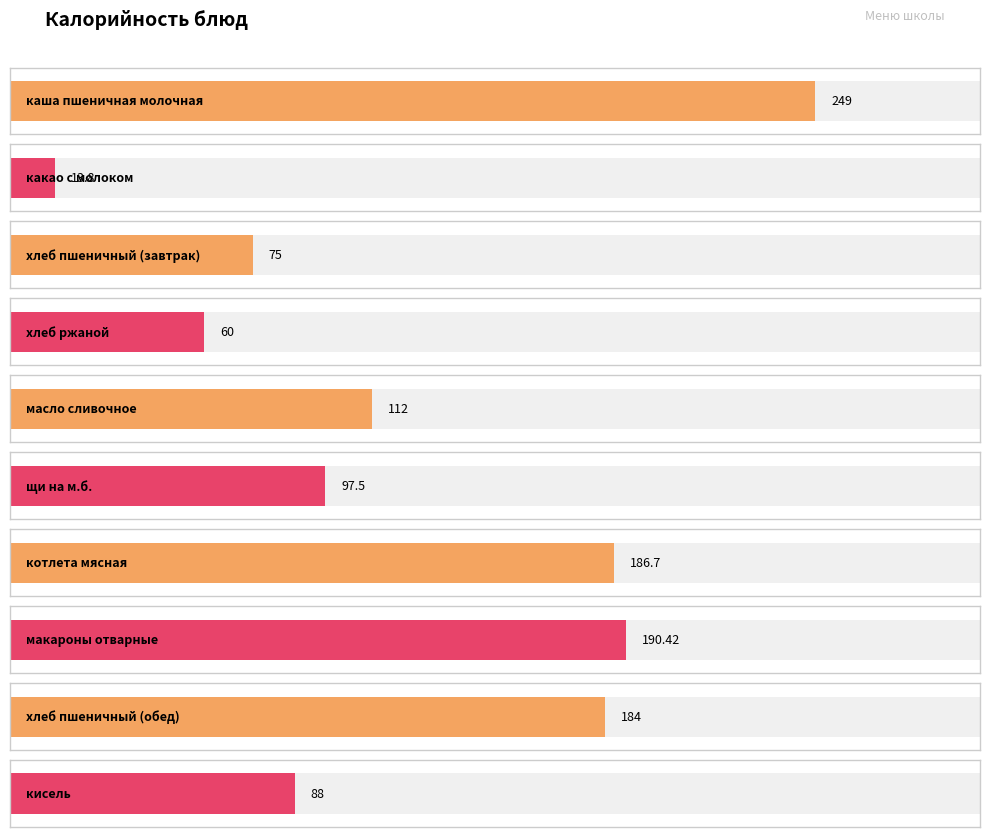

What is the greatest value displayed?

249.0